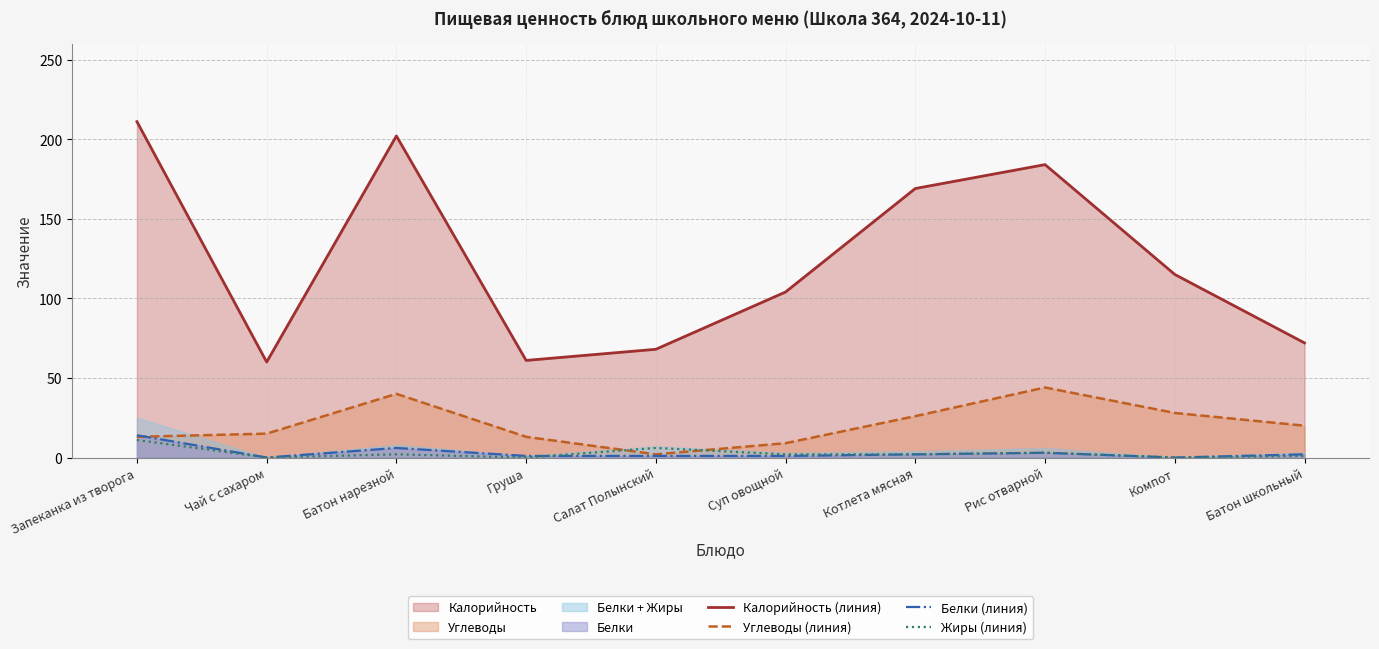

Where is the first local minimum for Углеводы (линия)?

Салат Полынский